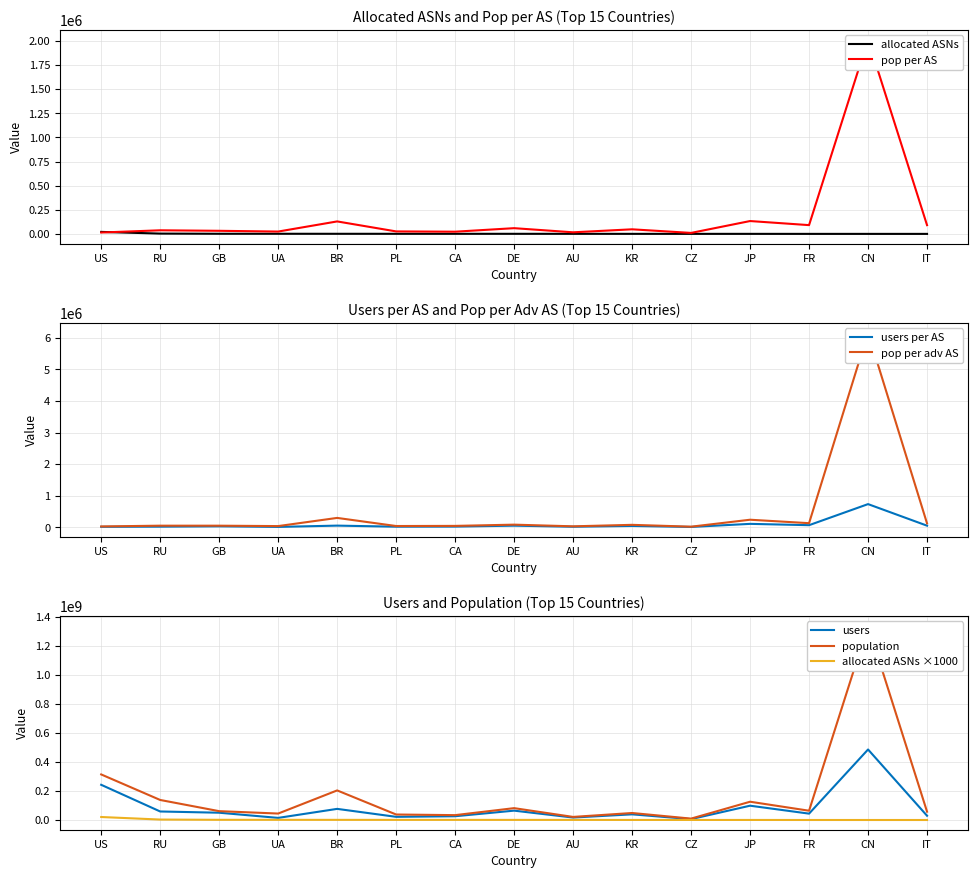

Where is users per AS nearest to the value 368929?

JP